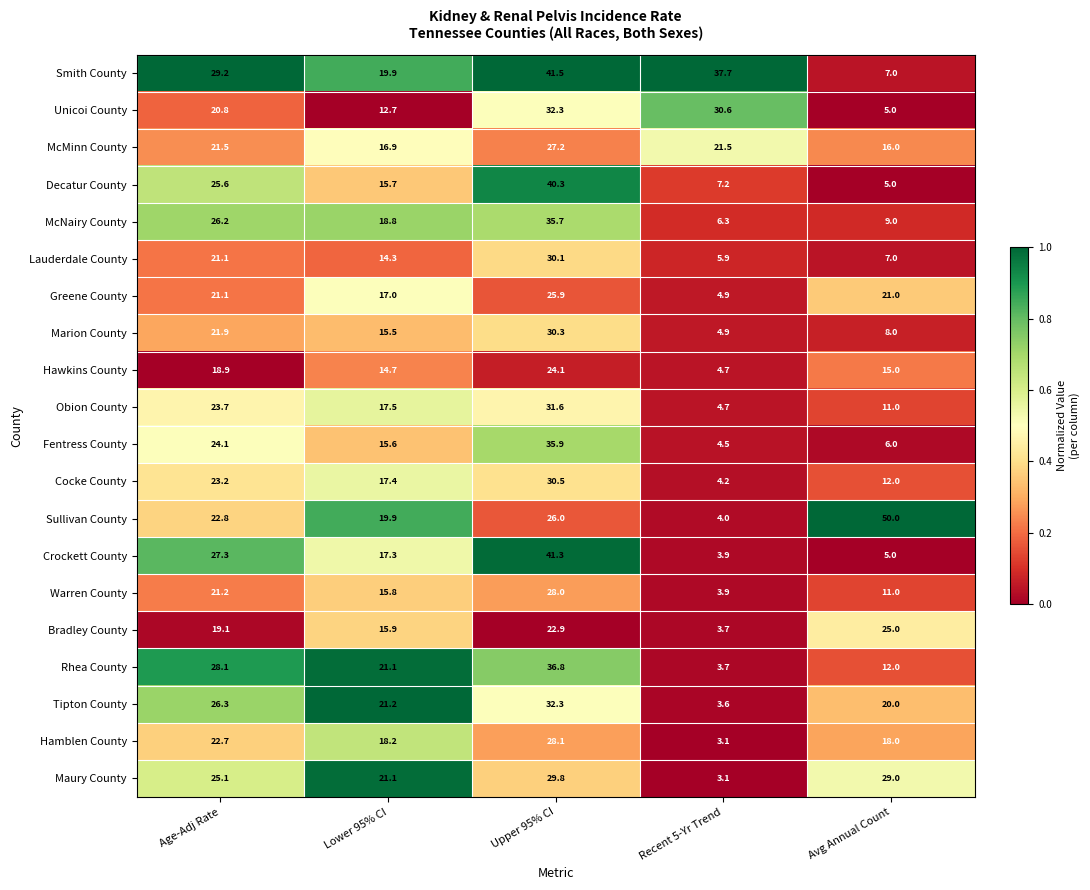

The value of Sullivan County at Upper 95% CI is 7.4. True or false?

False